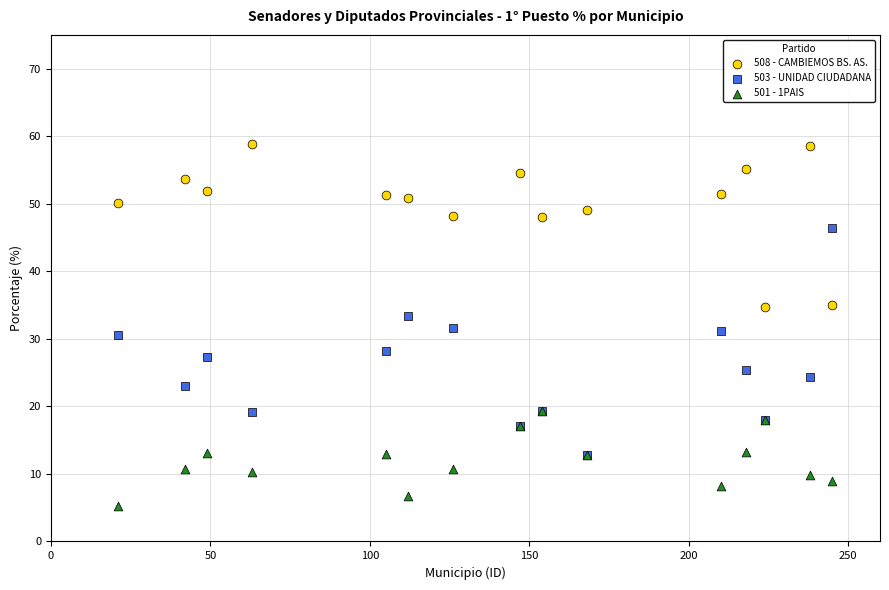

What are all the series names shown in the legend?

508 - CAMBIEMOS BS. AS., 503 - UNIDAD CIUDADANA, 501 - 1PAIS